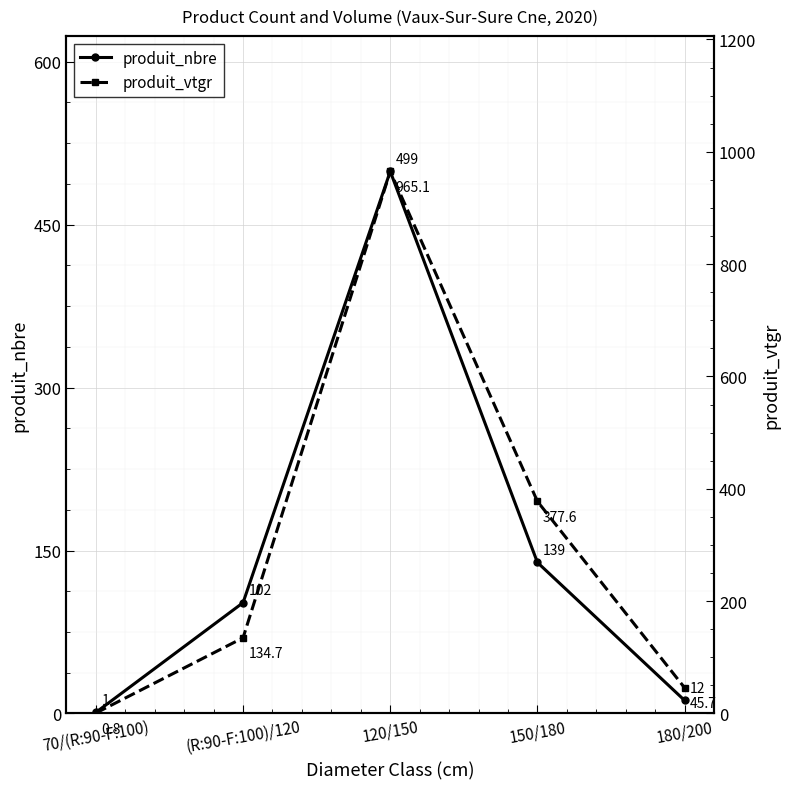

At which label is produit_nbre closest to 250?

150/180